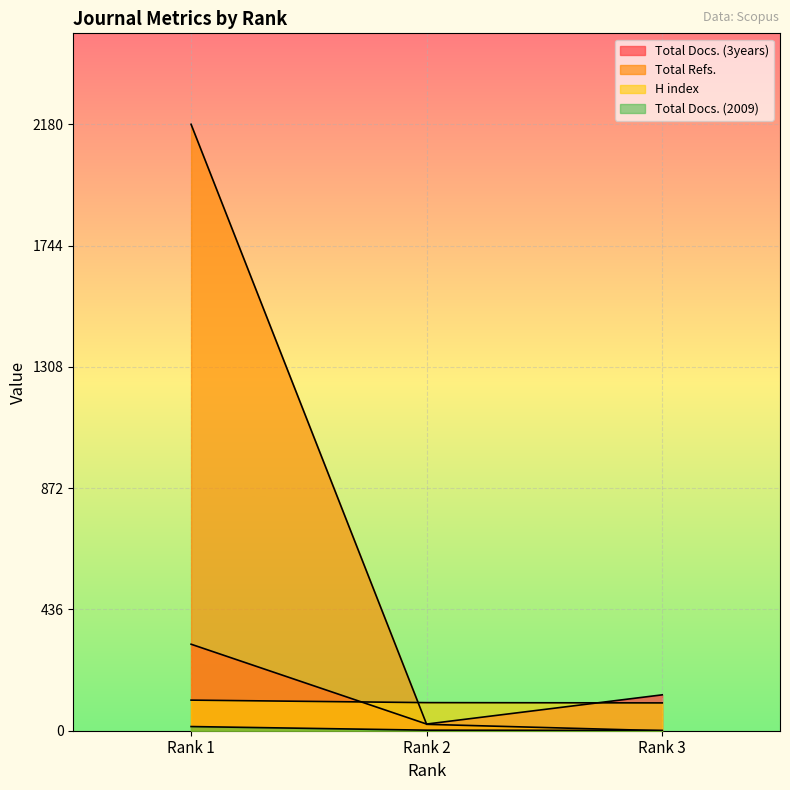

What is the difference between the maximum and minimum values in the Total Docs. (3years) series?

287